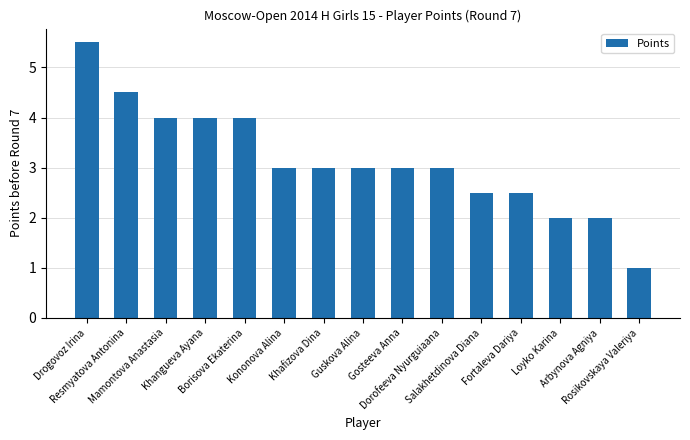

Are the bars horizontal?

No